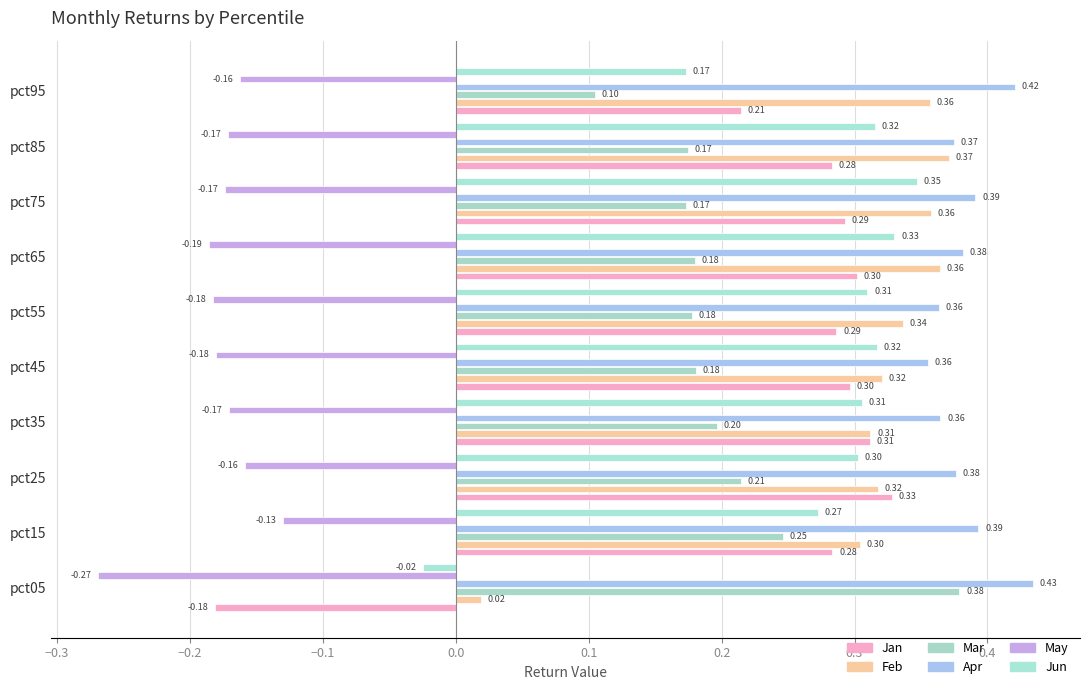

Which label corresponds to the smallest value in the chart?

pct05